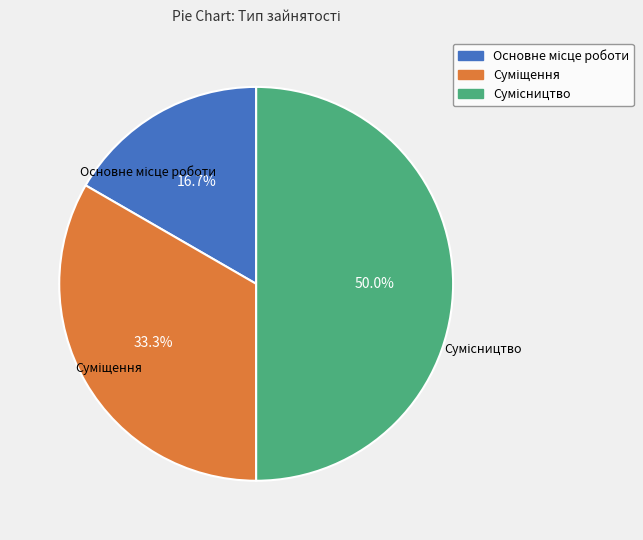

How many slices are in this pie chart?

3